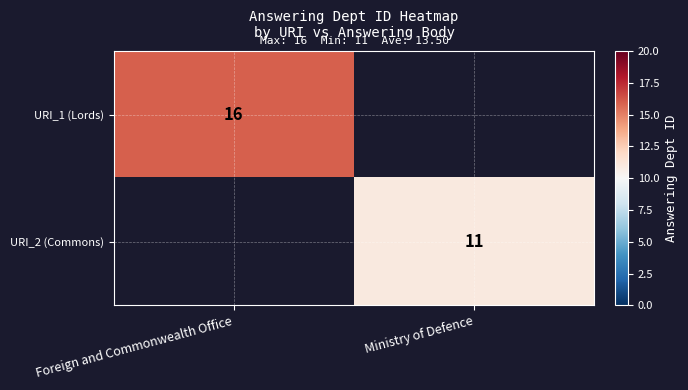

The URI_2 (Commons) series shows 11 at Ministry of Defence. True or false?

True